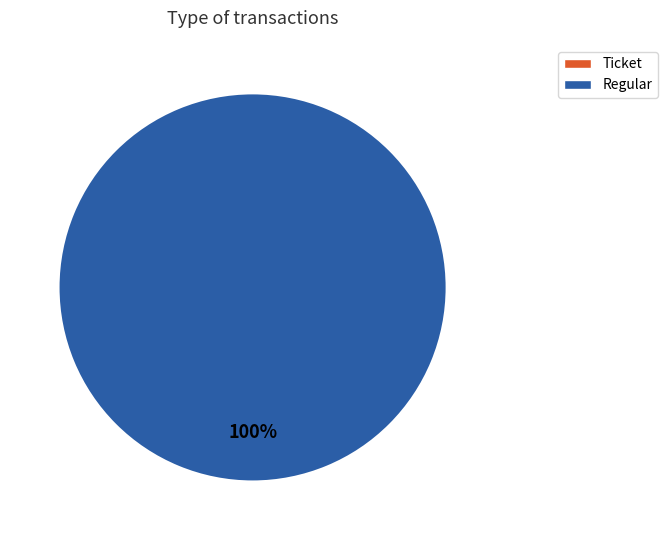

To the nearest percent, what is the combined percentage of Regular and Ticket?

100%